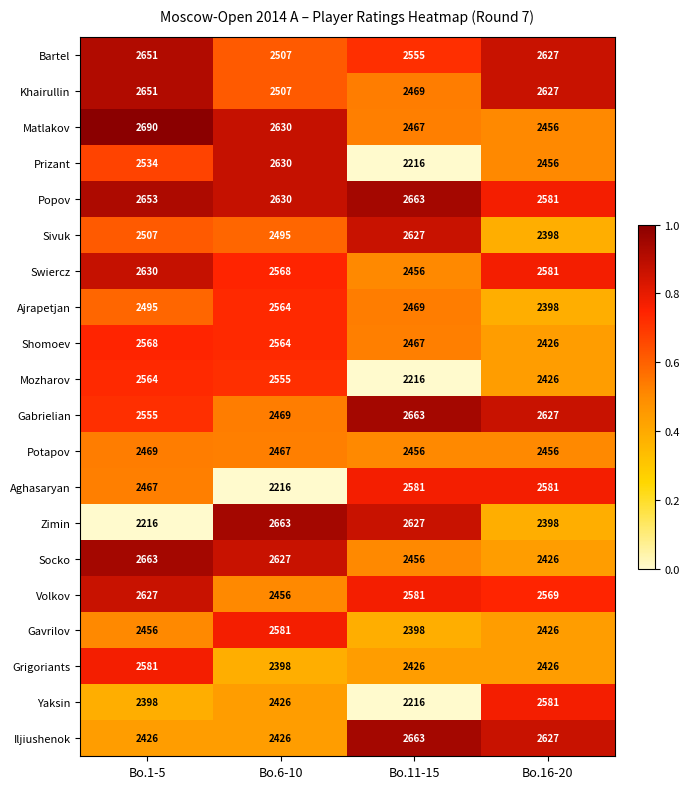

Which series has the widest spread of values?

Zimin